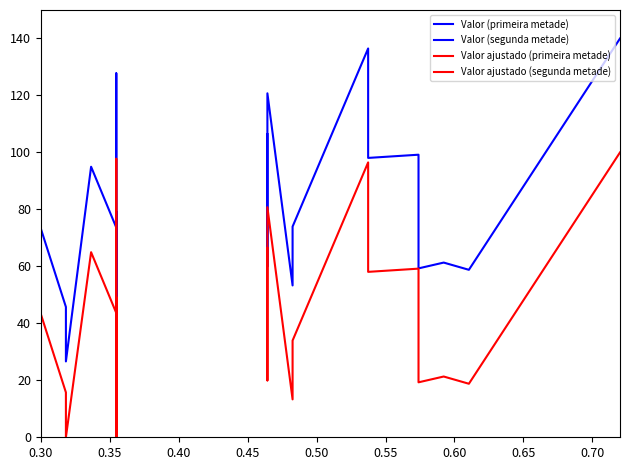

Reading right to left, what are all the values shown in this chart?

Valor (primeira metade): 74.4	0.0	37.5	23.4	66.7	79.2	24.5	36.4	127.8	73.6	95.0	26.6	45.7	73.4
Valor (segunda metade): 140.0	58.8	61.3	61.3	59.3	99.2	98.1	136.5	74.0	60.3	53.3	120.8	60.0	106.4
Valor ajustado (primeira metade): 44.4	0.0	7.5	0.0	36.7	49.2	0.0	6.4	97.8	43.6	65.0	0.0	15.7	43.4
Valor ajustado (segunda metade): 100.0	18.8	21.3	21.3	19.3	59.2	58.1	96.5	34.0	20.3	13.3	80.8	20.0	66.4